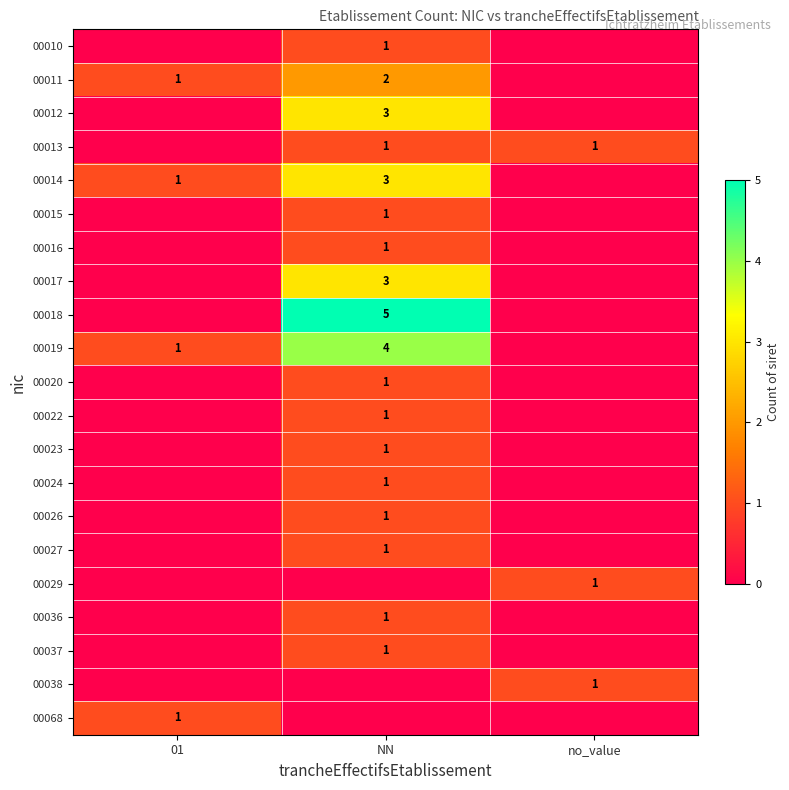

The 00011 series shows 1 at NN. True or false?

False